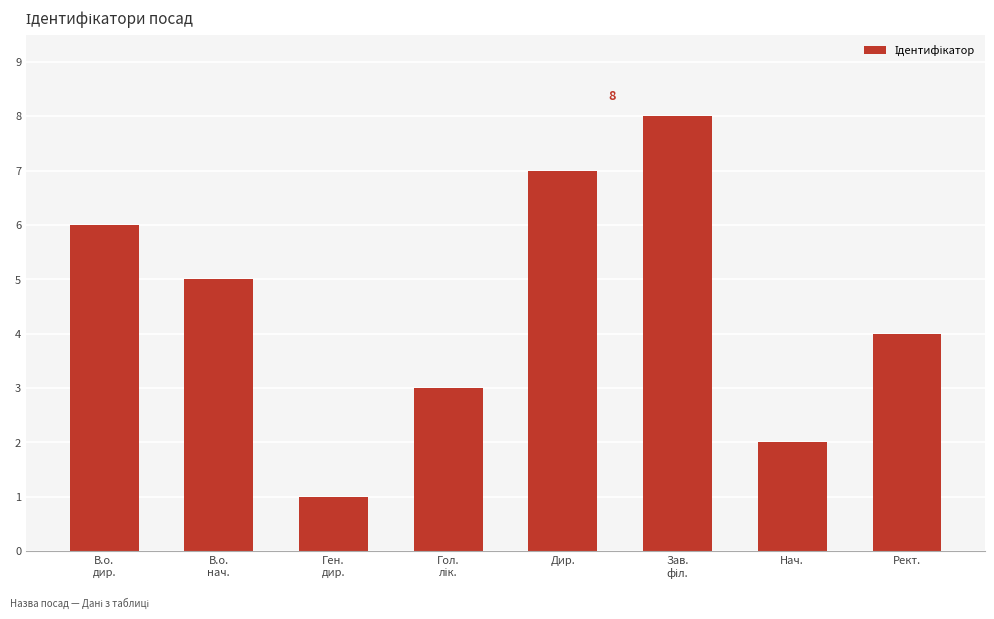

Reading left to right, list all the values displayed in this chart.

6	5	1	3	7	8	2	4